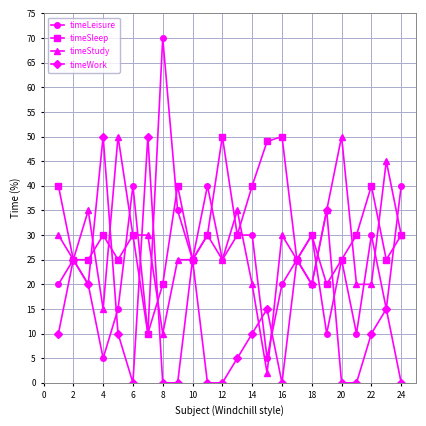

How many distinct data groups are displayed?

4